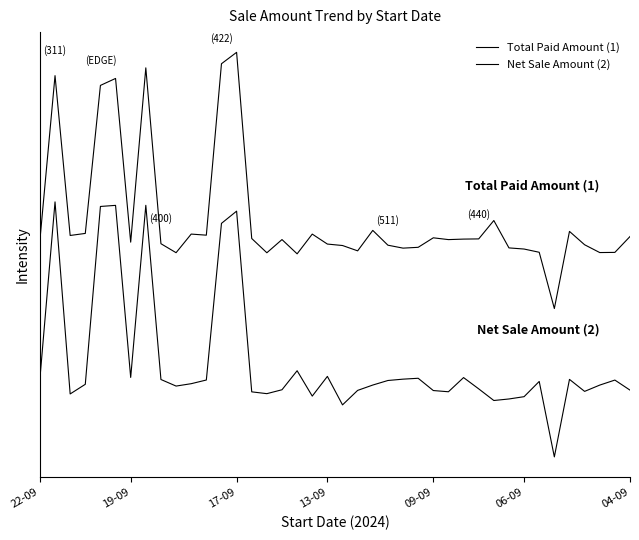

Is this an area chart (filled region under the line)?

No